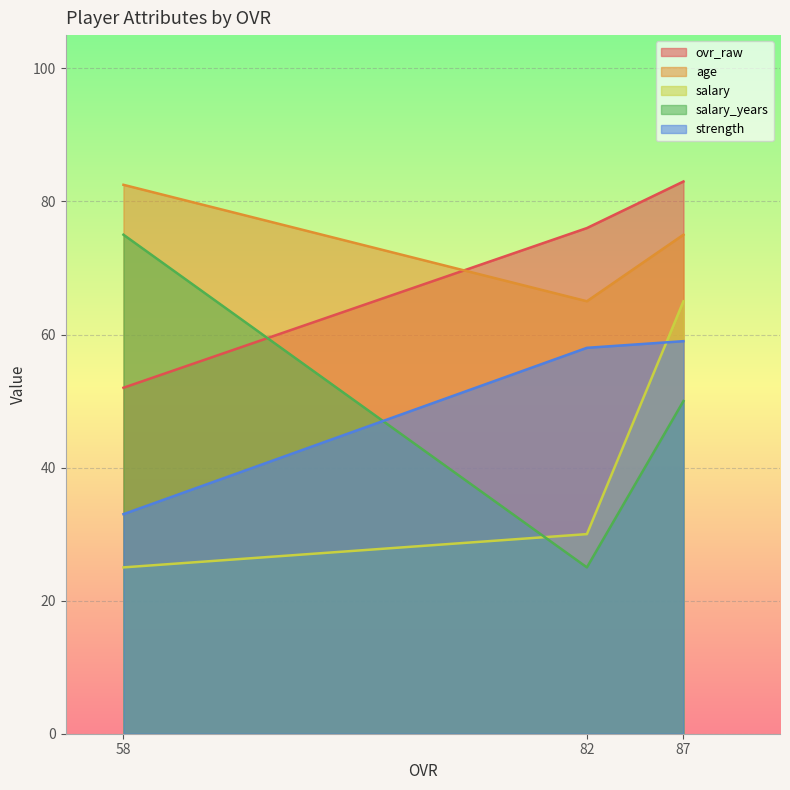

What is the spread (max minus min) of values at 87?

33.0